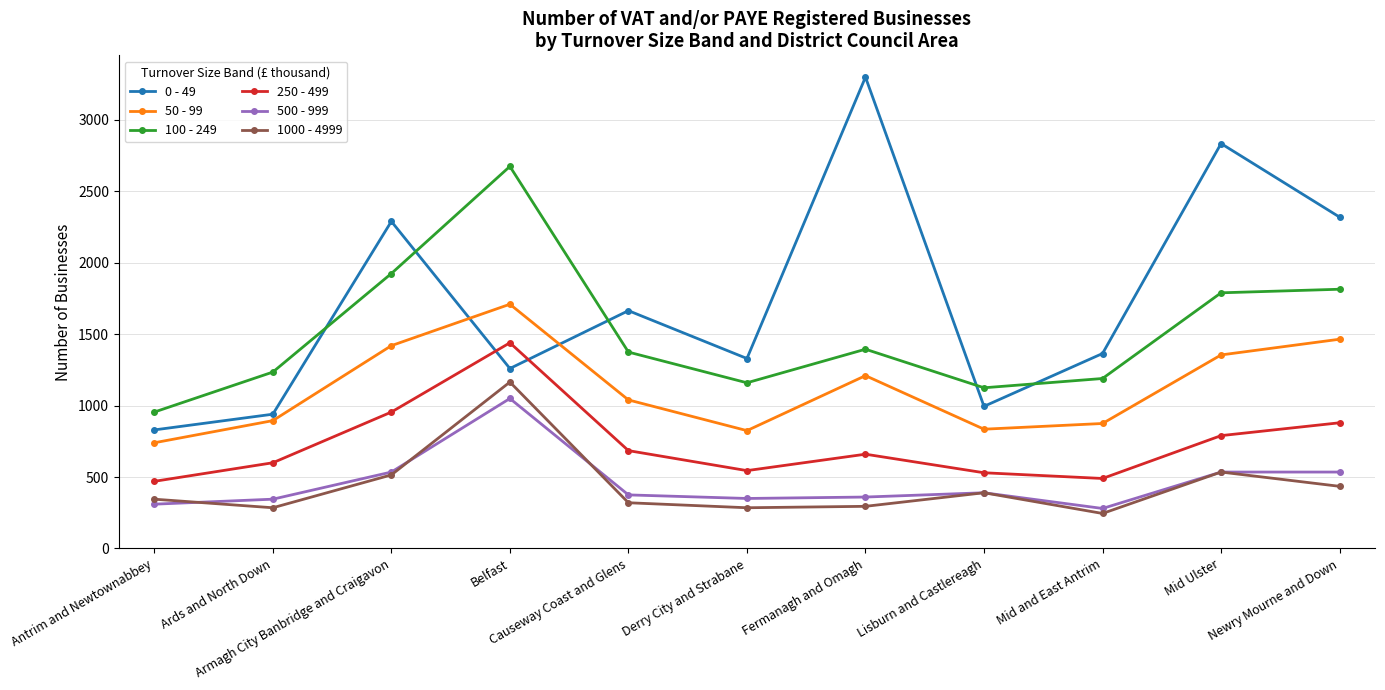

What is the label of the 10th point from the right?

Ards and North Down